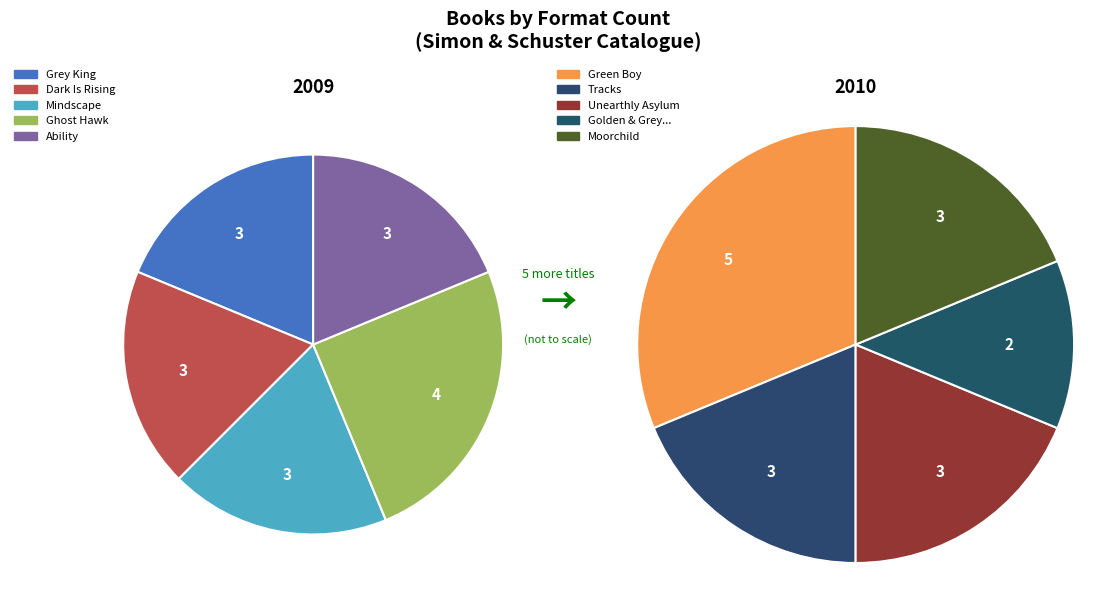

Which category has the smallest portion of the pie?

Golden & Grey: A Good Day for Haunting